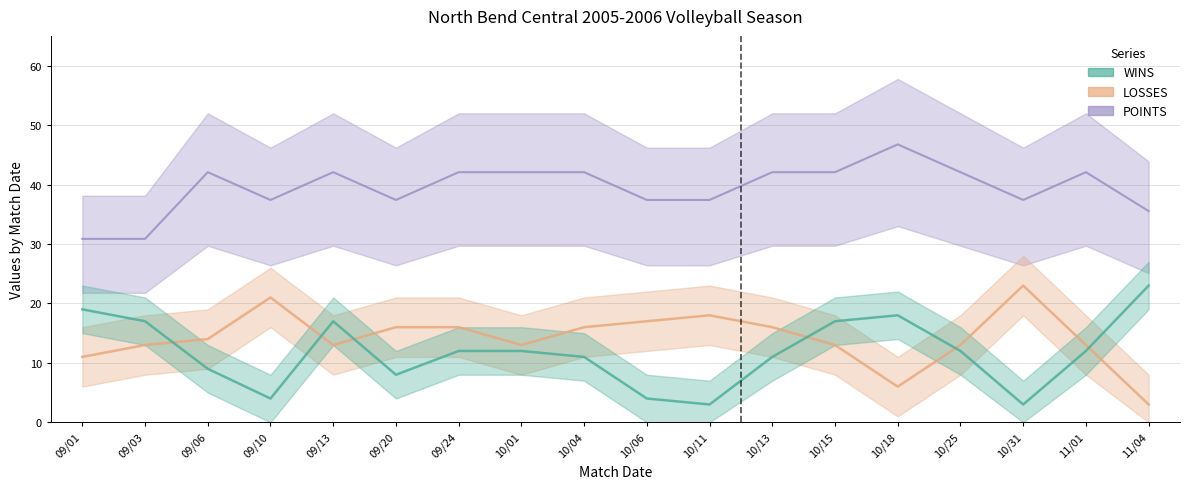

At which category does WINS reach its first local valley?

09/10